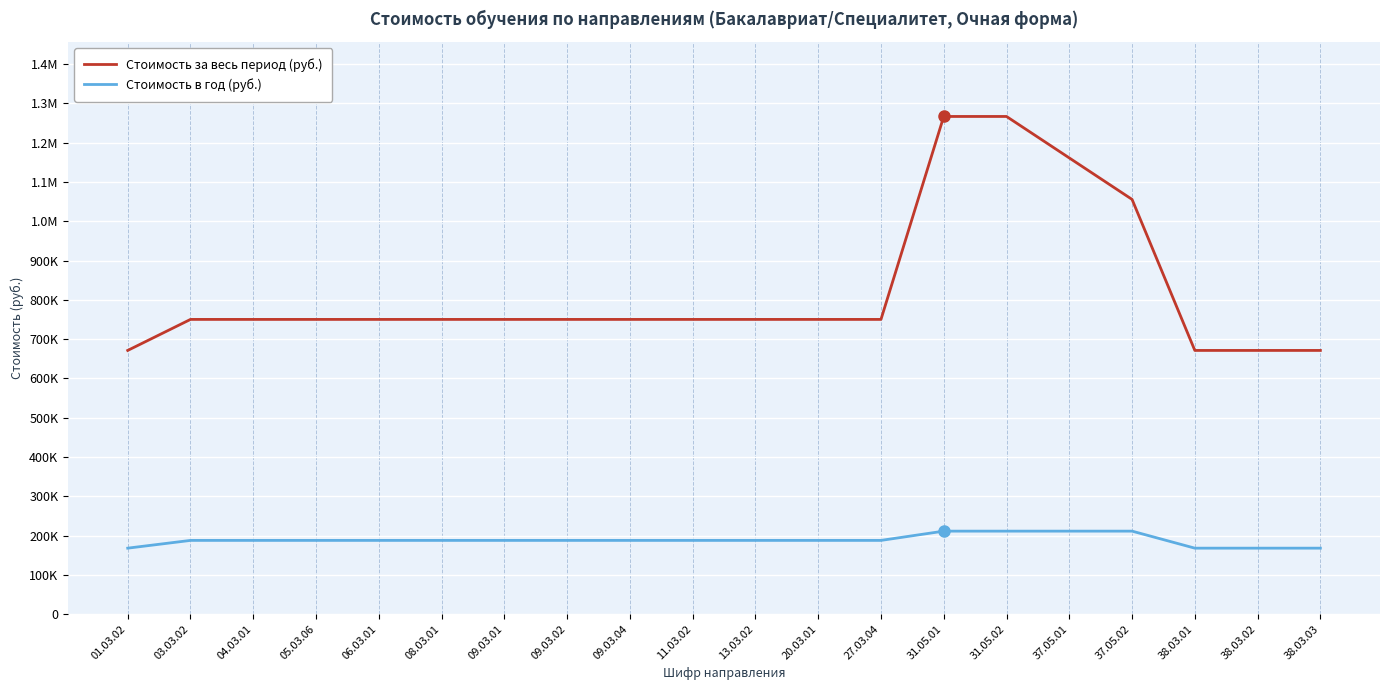

What are all the series names shown in the legend?

Стоимость за весь период (руб.), Стоимость в год (руб.)